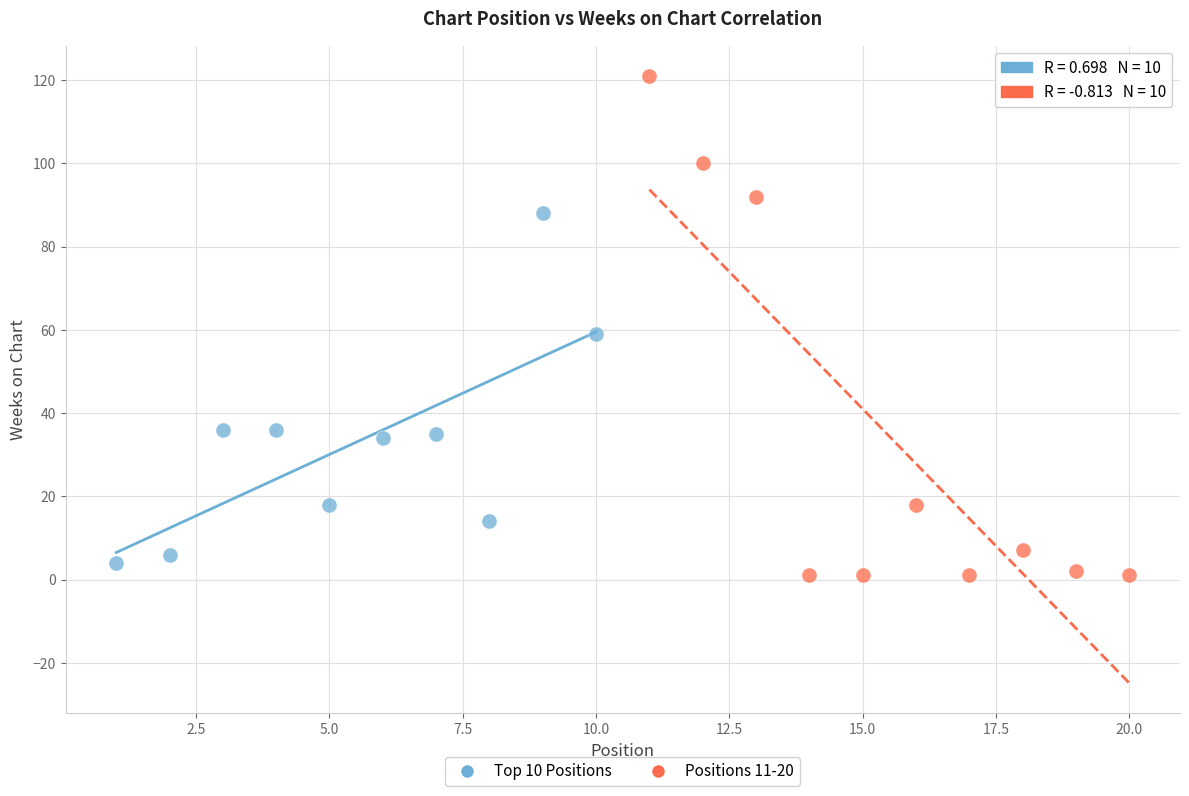

Which series has the widest spread of Y values?

Positions 11-20